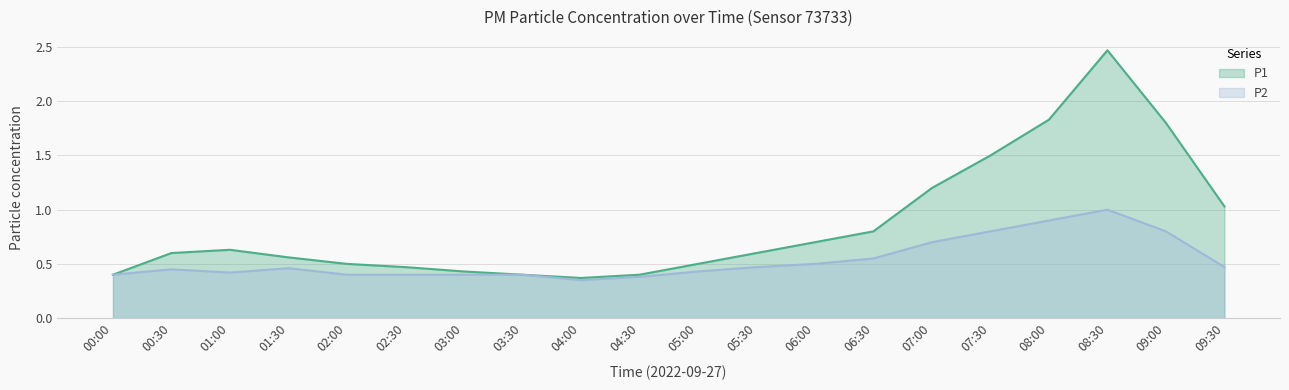

Which category has the highest value across all series?

08:30